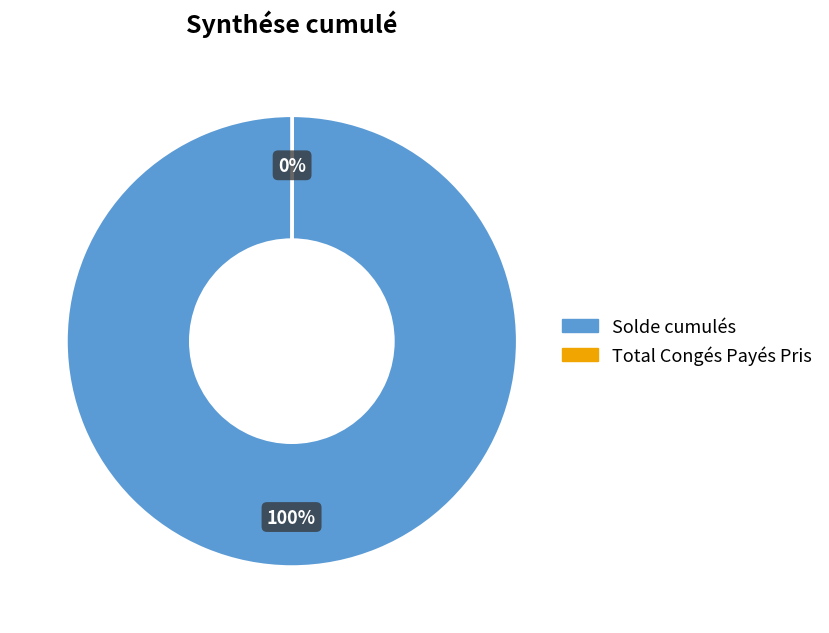

Is it true that Solde cumulés is 100% of the pie?

True